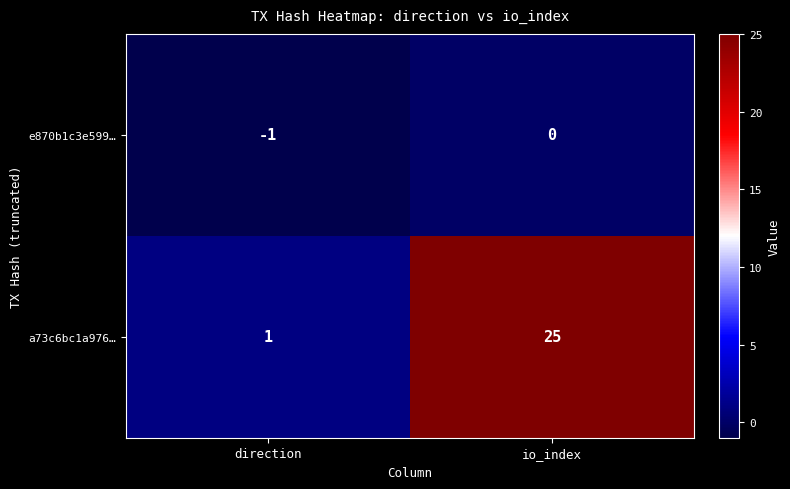

Reading left to right, extract all data points from this chart.

e870b1c3e599…: -1	0
a73c6bc1a976…: 1	25